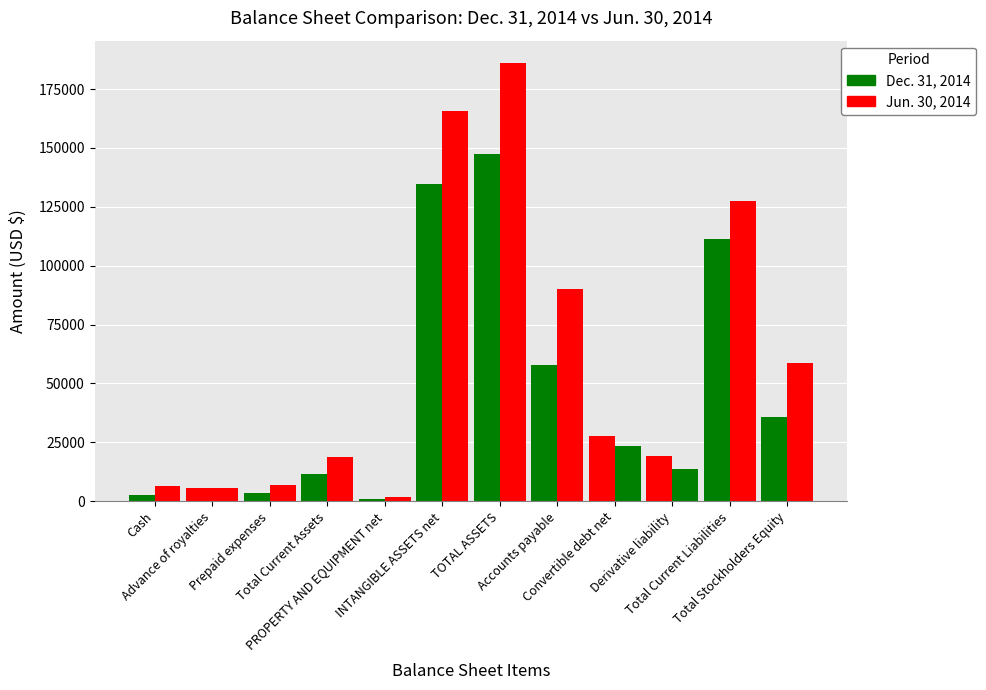

Where is Dec. 31, 2014 nearest to the value 74125?

Accounts payable